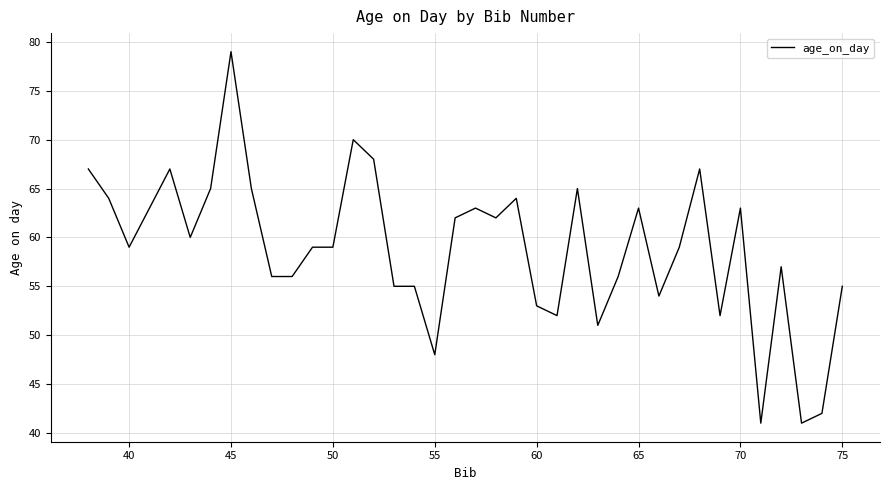

Reading left to right, what are all the values shown in this chart?

67	64	59	63	67	60	65	79	65	56	56	59	59	70	68	55	55	48	62	63	62	64	53	52	65	51	56	63	54	59	67	52	63	41	57	41	42	55